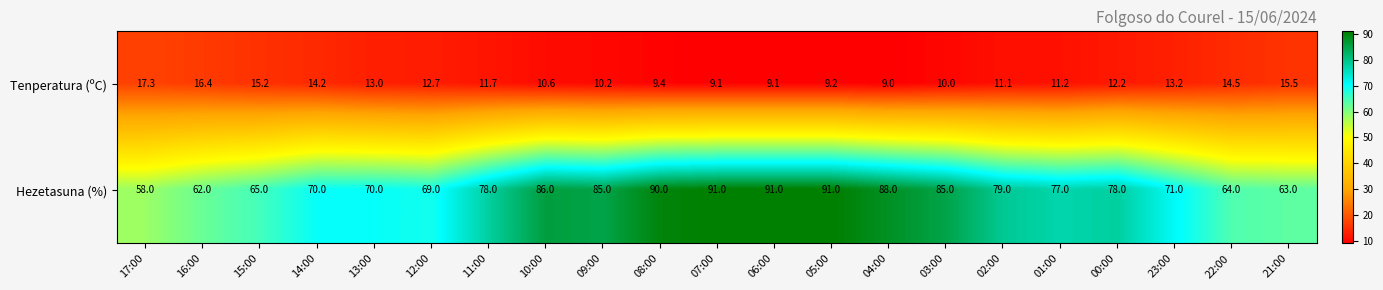

At 22:00, list the series in order from smallest to largest.

Tenperatura (ºC), Hezetasuna (%)